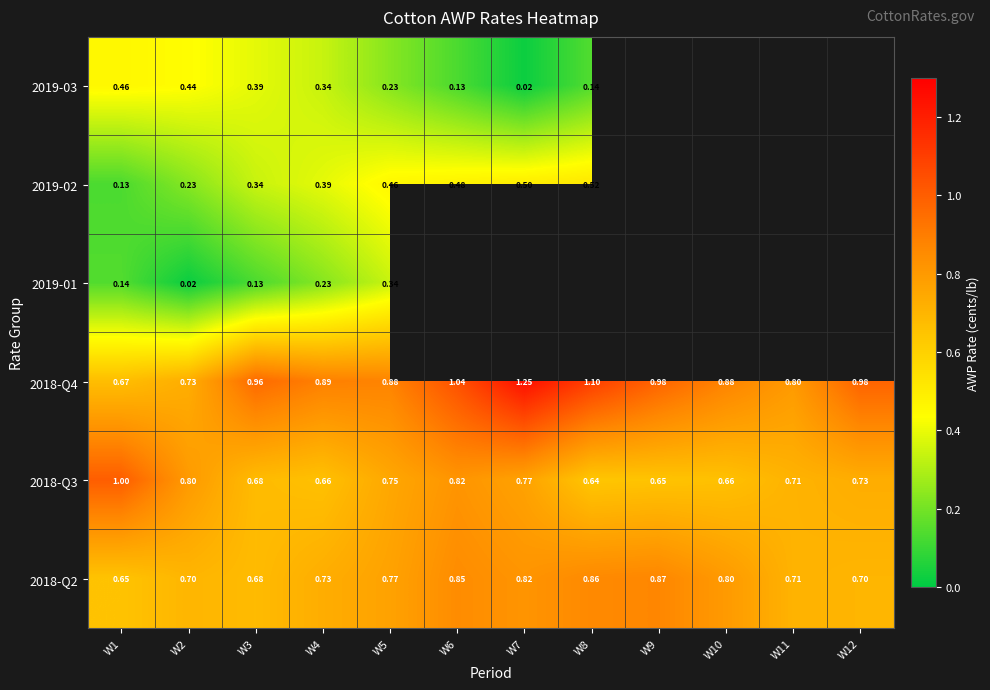

Which category has the lowest value in the 2018-Q4 series?

W1